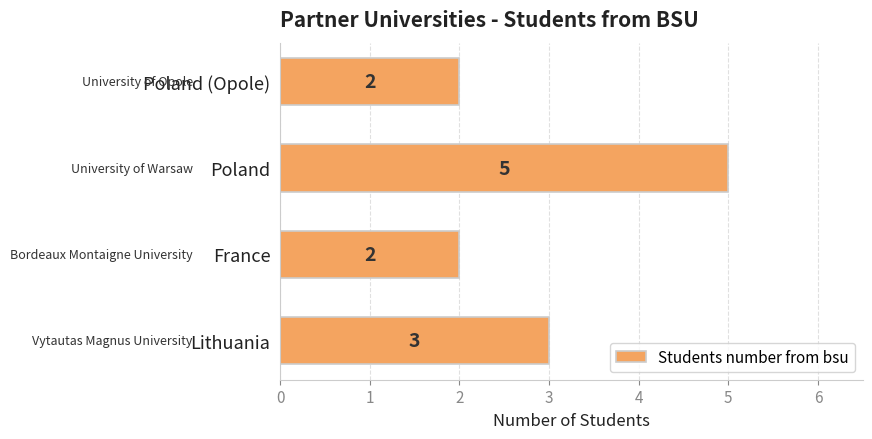

Approximately how many times larger is the value at Poland compared to France?

2.5